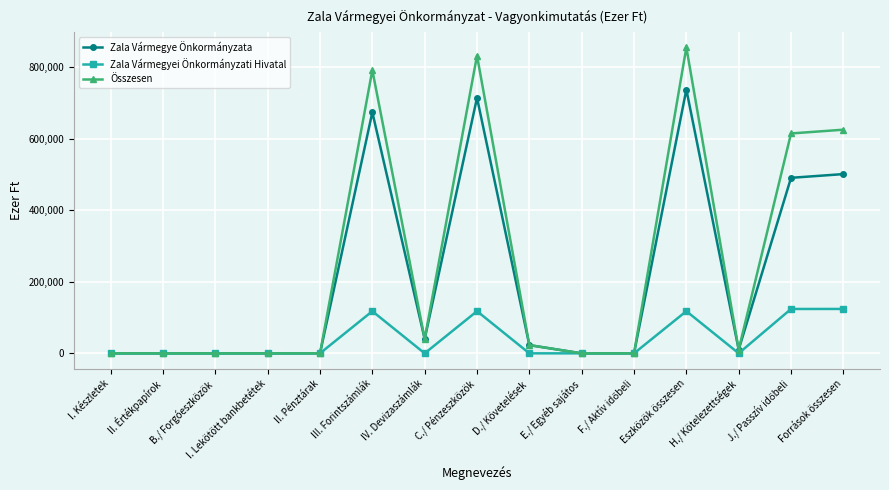

What is the label of the 10th point from the left?

E./ Egyéb sajátos